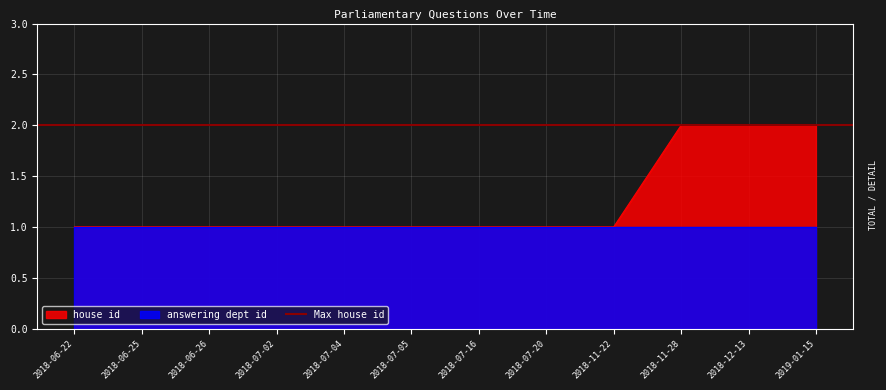

How many lines are shown in the chart?

1